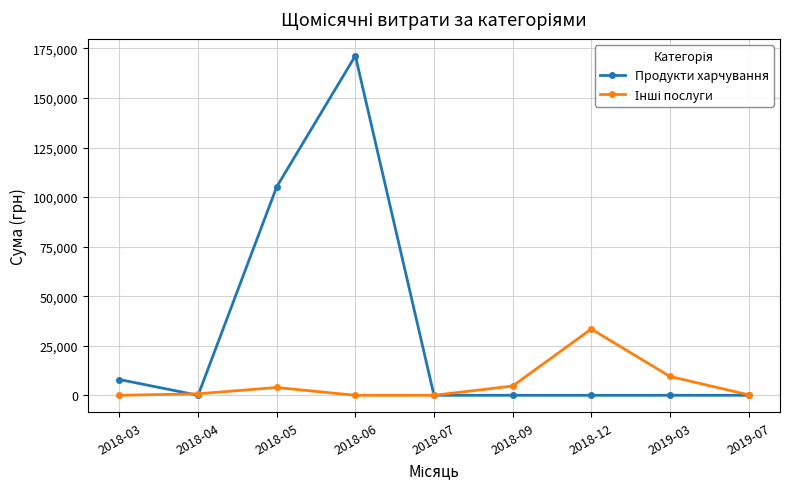

What is the sum of the Продукти харчування values at 2018-03 and 2019-03?

7964.6